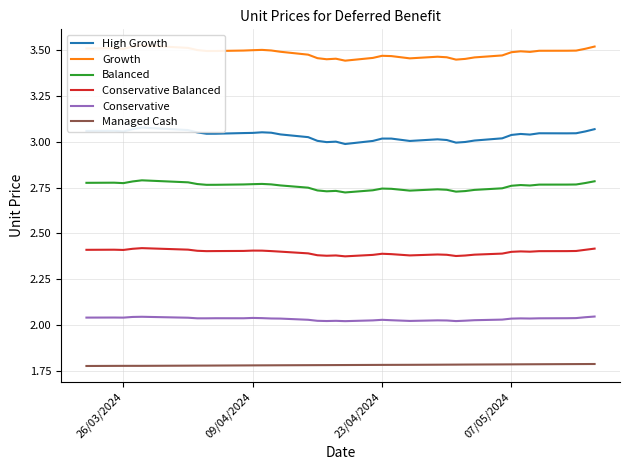

Reading left to right, extract all data points from this chart.

High Growth: 3.1	3.1	3.1	3.1	3.1	3.1	3.1	3.0	3.0	3.0	3.0	3.1	3.1	3.0	3.0	3.0	3.0	3.0	3.0	3.0	3.0	3.0	3.0	3.0	3.0	3.0	3.0	3.0	3.0	3.0	3.0	3.0	3.0	3.0	3.0	3.1	3.1
Growth: 3.5	3.5	3.5	3.5	3.5	3.5	3.5	3.5	3.5	3.5	3.5	3.5	3.5	3.5	3.5	3.5	3.5	3.5	3.4	3.5	3.5	3.5	3.5	3.5	3.5	3.4	3.5	3.5	3.5	3.5	3.5	3.5	3.5	3.5	3.5	3.5	3.5
Balanced: 2.8	2.8	2.8	2.8	2.8	2.8	2.8	2.8	2.8	2.8	2.8	2.8	2.8	2.8	2.7	2.7	2.7	2.7	2.7	2.7	2.7	2.7	2.7	2.7	2.7	2.7	2.7	2.7	2.7	2.8	2.8	2.8	2.8	2.8	2.8	2.8	2.8
Conservative Balanced: 2.4	2.4	2.4	2.4	2.4	2.4	2.4	2.4	2.4	2.4	2.4	2.4	2.4	2.4	2.4	2.4	2.4	2.4	2.4	2.4	2.4	2.4	2.4	2.4	2.4	2.4	2.4	2.4	2.4	2.4	2.4	2.4	2.4	2.4	2.4	2.4	2.4
Conservative: 2.0	2.0	2.0	2.0	2.0	2.0	2.0	2.0	2.0	2.0	2.0	2.0	2.0	2.0	2.0	2.0	2.0	2.0	2.0	2.0	2.0	2.0	2.0	2.0	2.0	2.0	2.0	2.0	2.0	2.0	2.0	2.0	2.0	2.0	2.0	2.0	2.0
Managed Cash: 1.8	1.8	1.8	1.8	1.8	1.8	1.8	1.8	1.8	1.8	1.8	1.8	1.8	1.8	1.8	1.8	1.8	1.8	1.8	1.8	1.8	1.8	1.8	1.8	1.8	1.8	1.8	1.8	1.8	1.8	1.8	1.8	1.8	1.8	1.8	1.8	1.8